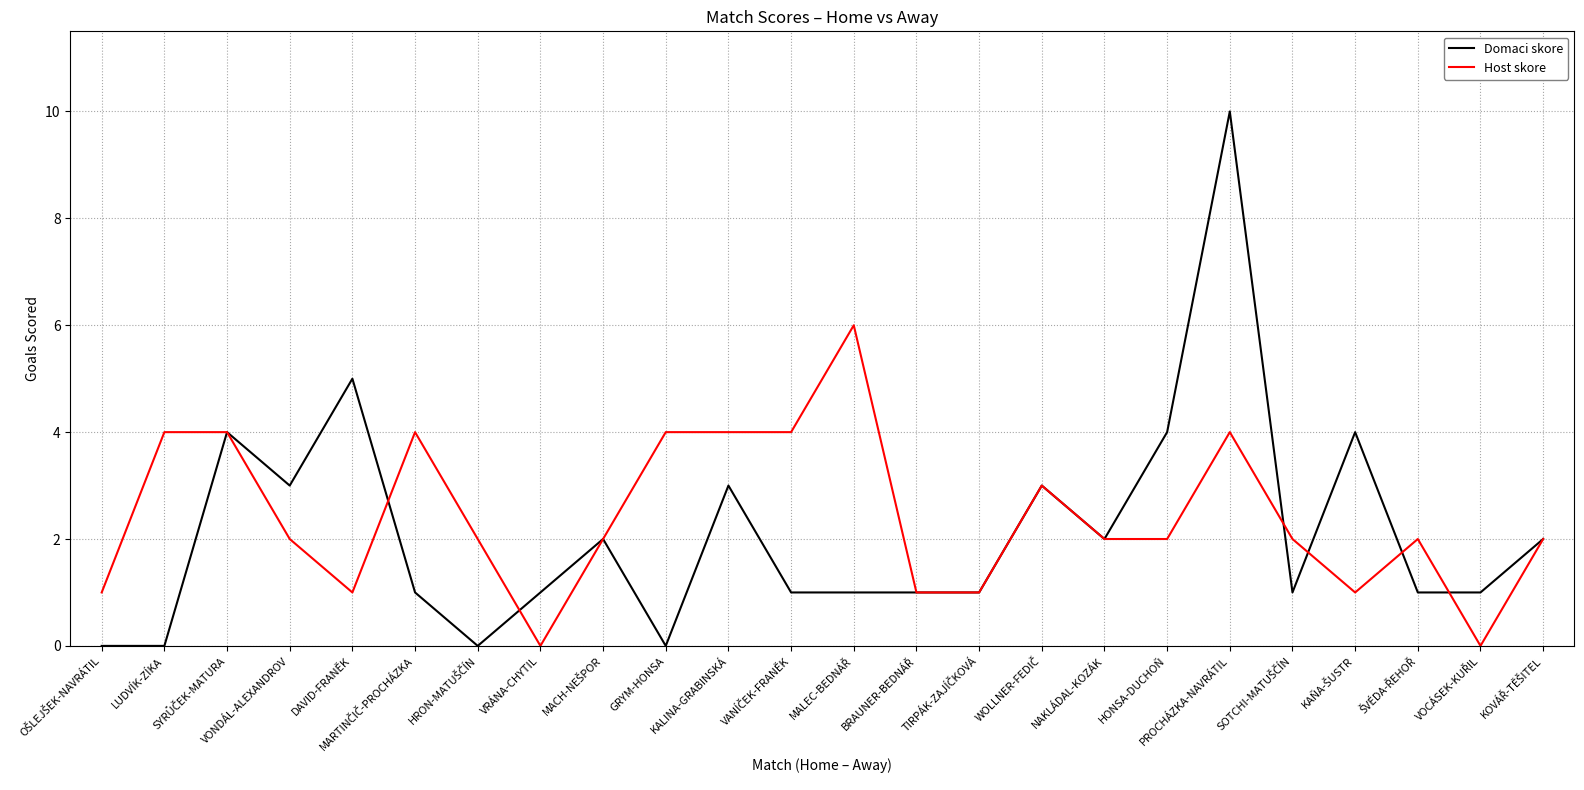

List the series in order of their peak value, lowest first.

Host skore, Domaci skore